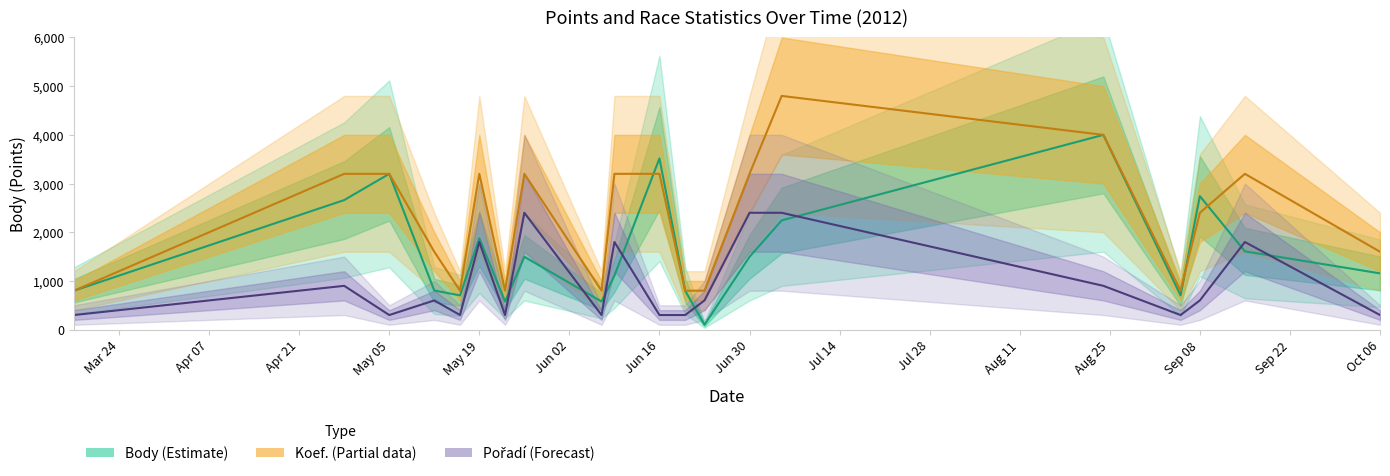

Which series has the largest total across all categories?

Koef. (center)